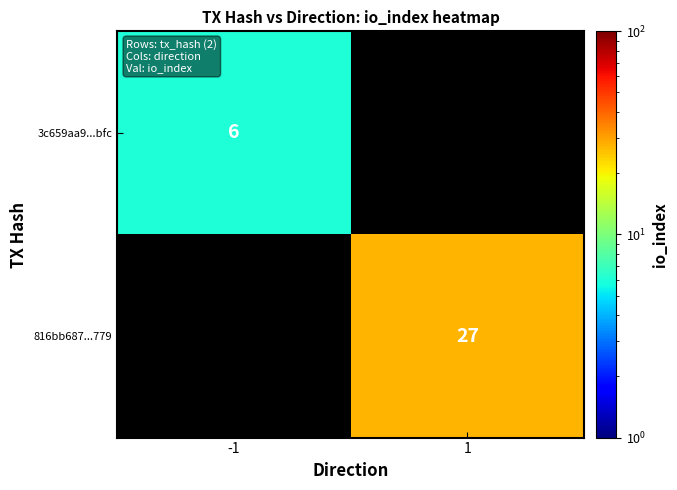

Is the value of 3c659aa9...bfc at -1 greater than the value of 816bb687...779 at 1?

No